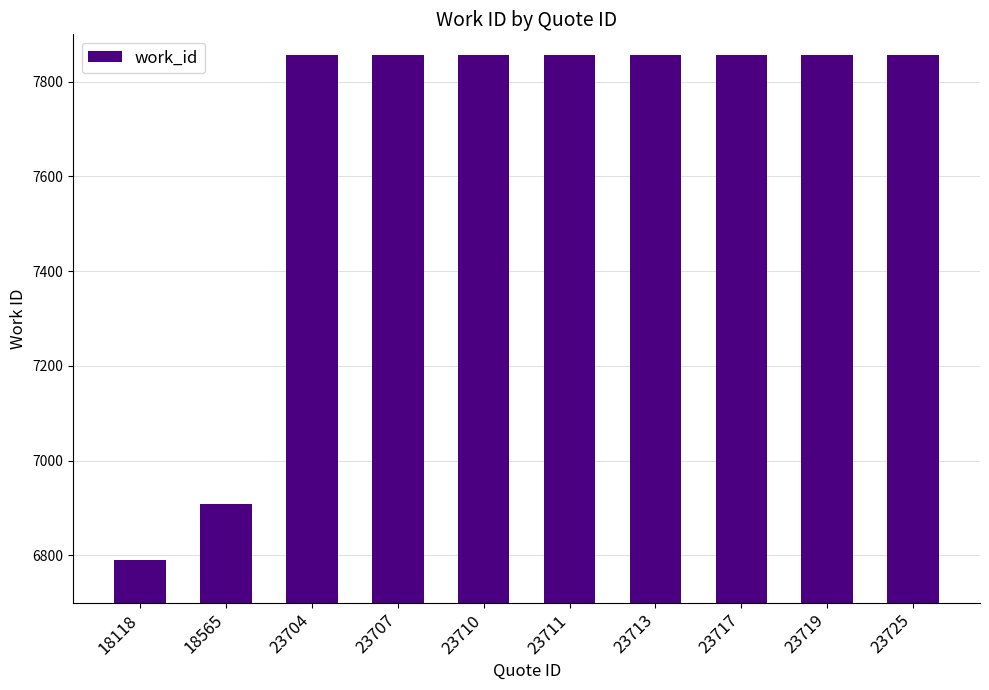

At which label is the value closest to 7323?

18565